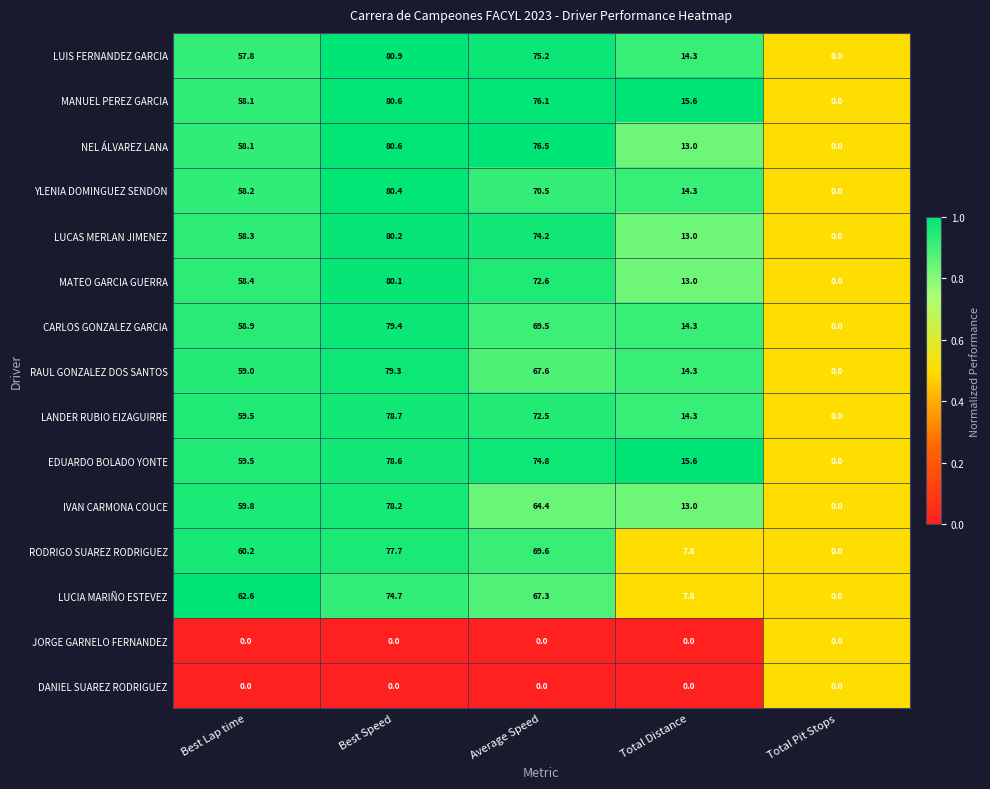

Is it true that MATEO GARCIA GUERRA equals 0.0 at Total Pit Stops?

True